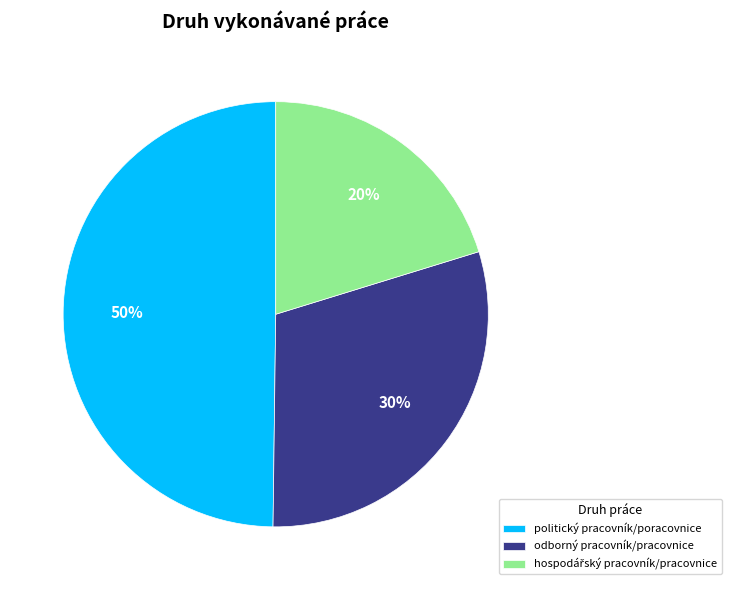

Combined, do odborný pracovník/pracovnice and politický pracovník/poracovnice account for over 50%?

Yes